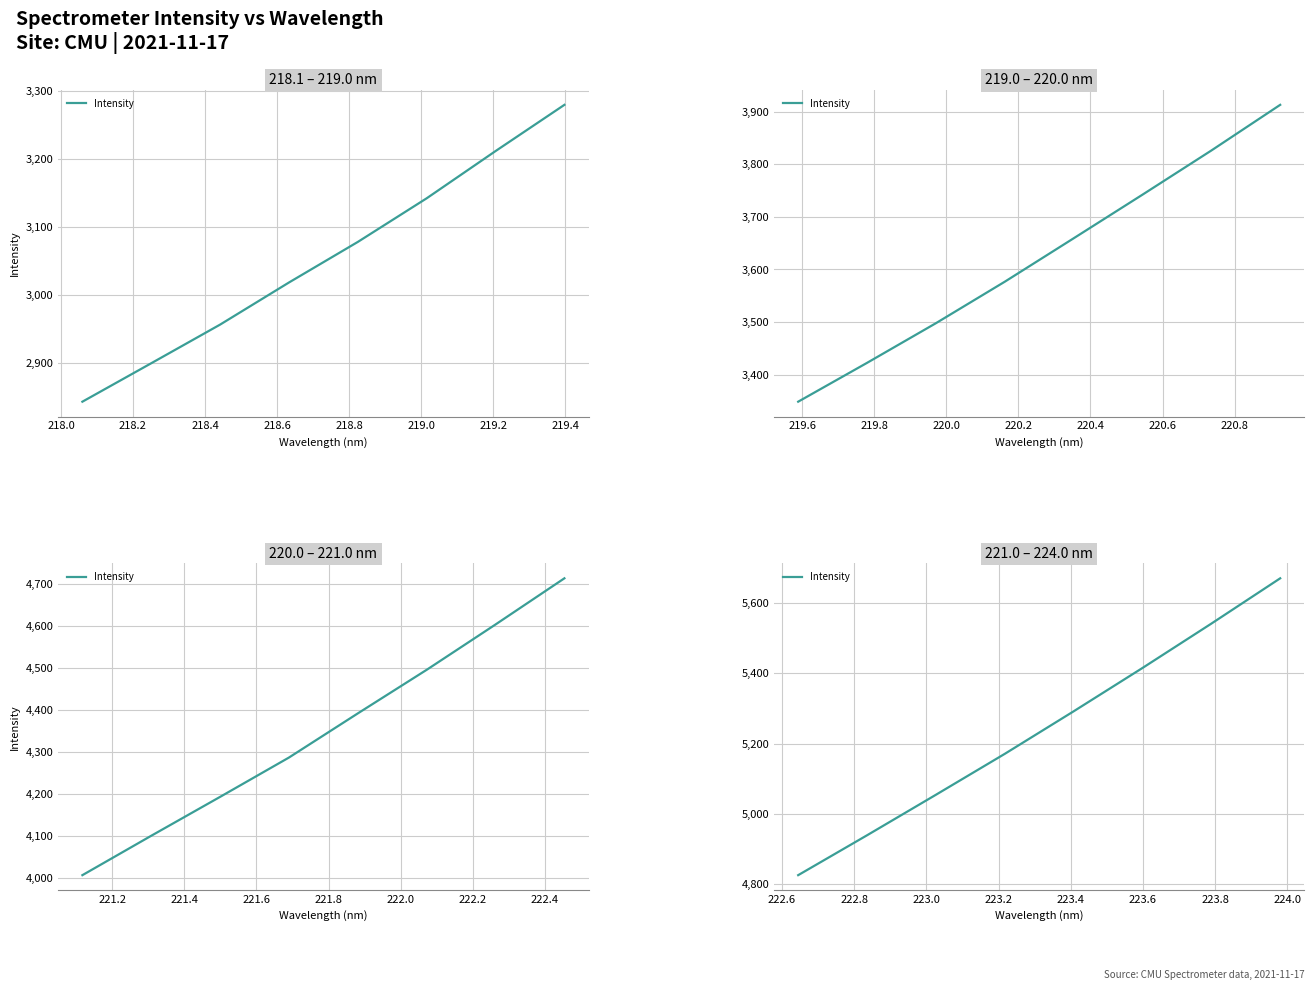

Is it true that the value at 218.2 is 1498.1?

False